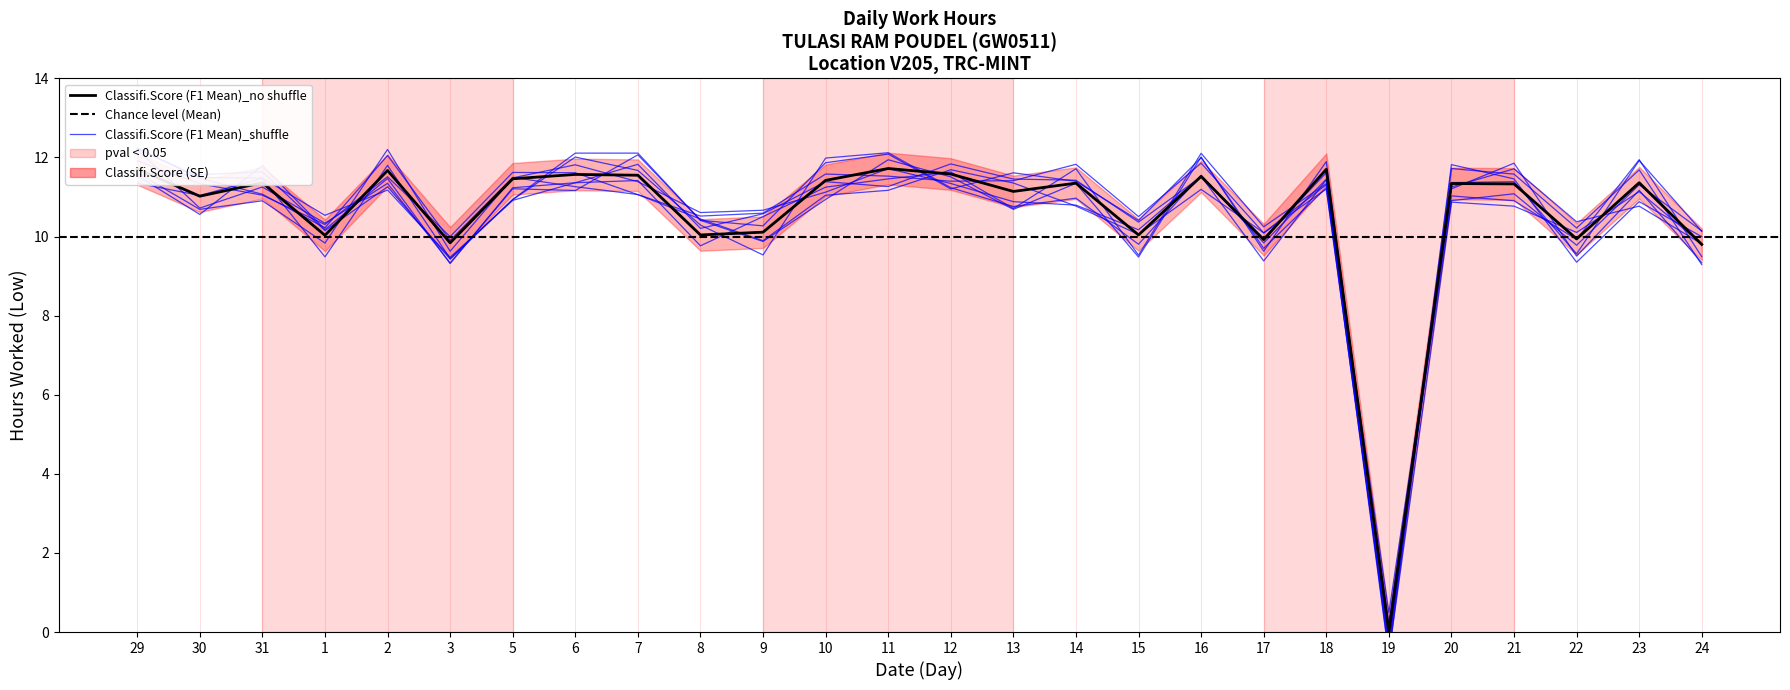

Reading left to right, extract all data points from this chart.

11.7	11.0	11.4	10.0	11.7	9.8	11.5	11.6	11.6	10.0	10.1	11.4	11.7	11.6	11.1	11.3	10.0	11.5	9.9	11.7	0.0	11.3	11.3	9.9	11.4	9.8